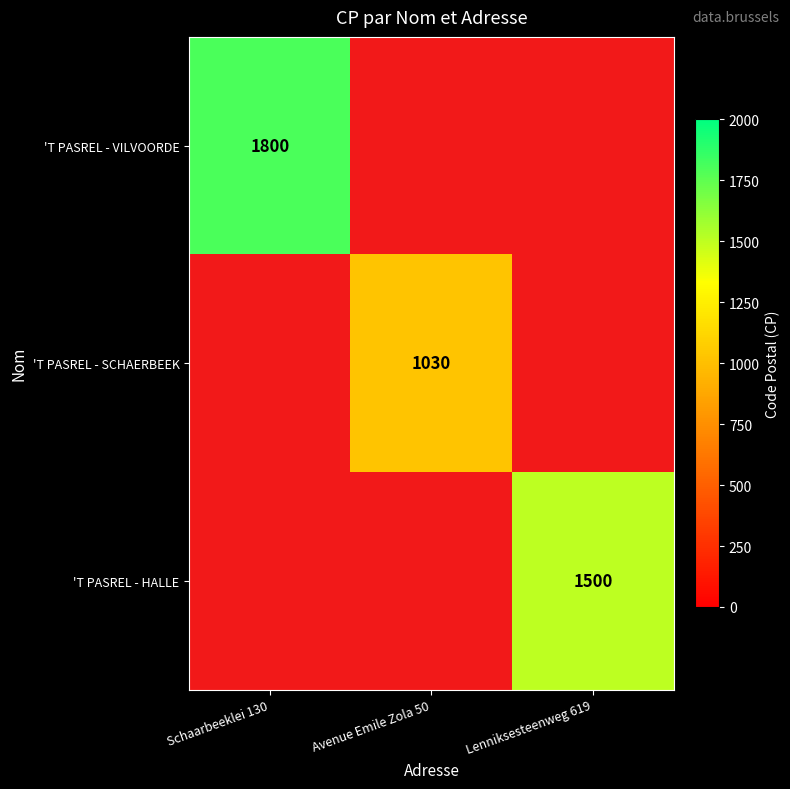

Is the value of 'T PASREL - VILVOORDE at Schaarbeeklei 130 greater than the value of 'T PASREL - HALLE at Lenniksesteenweg 619?

Yes